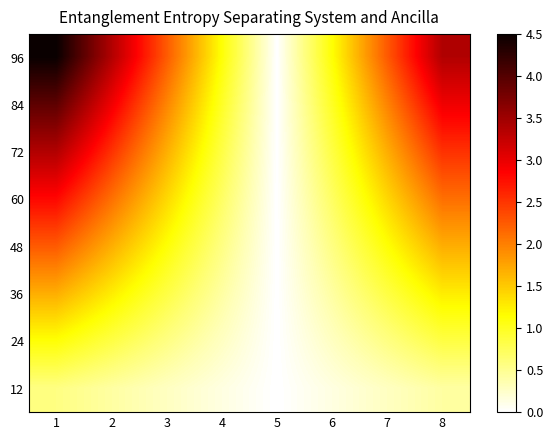

What is the total value across all series at 8?

15.2